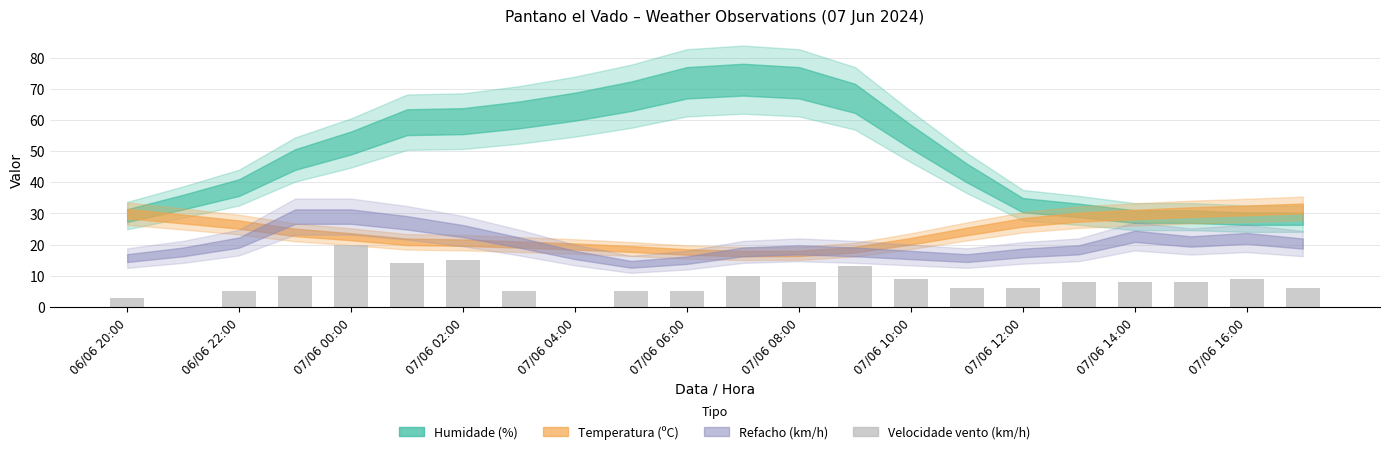

What is the maximum value shown in the chart?

20